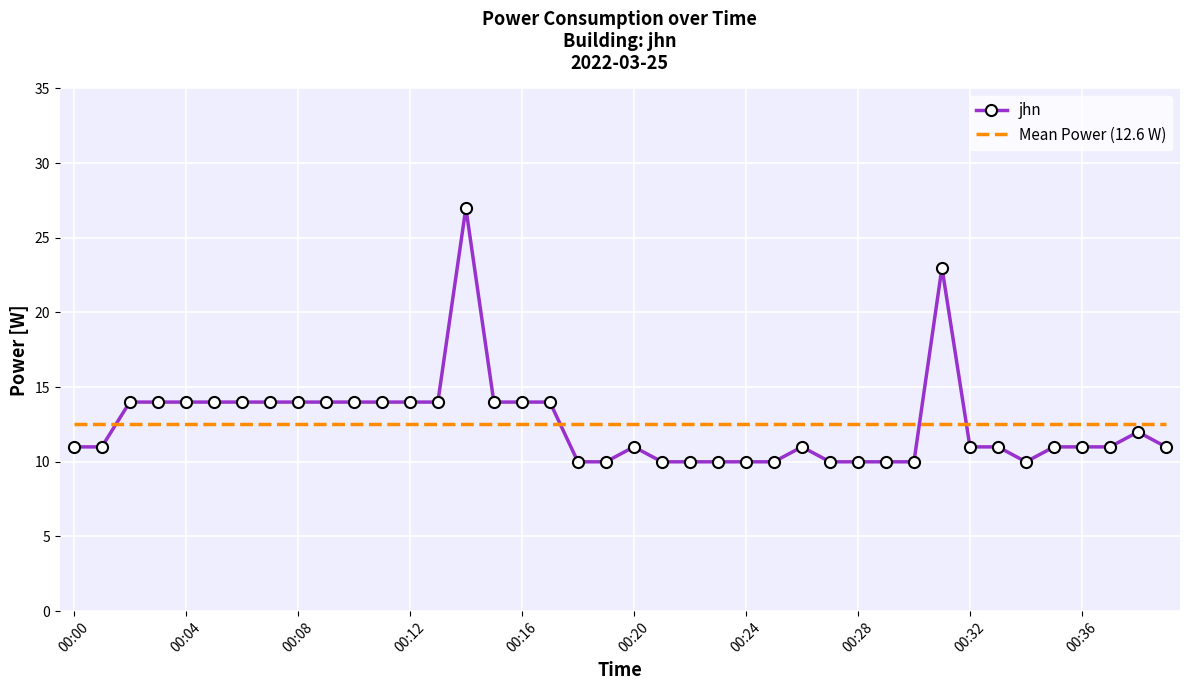

What is the value of the 26th point from the left?

10